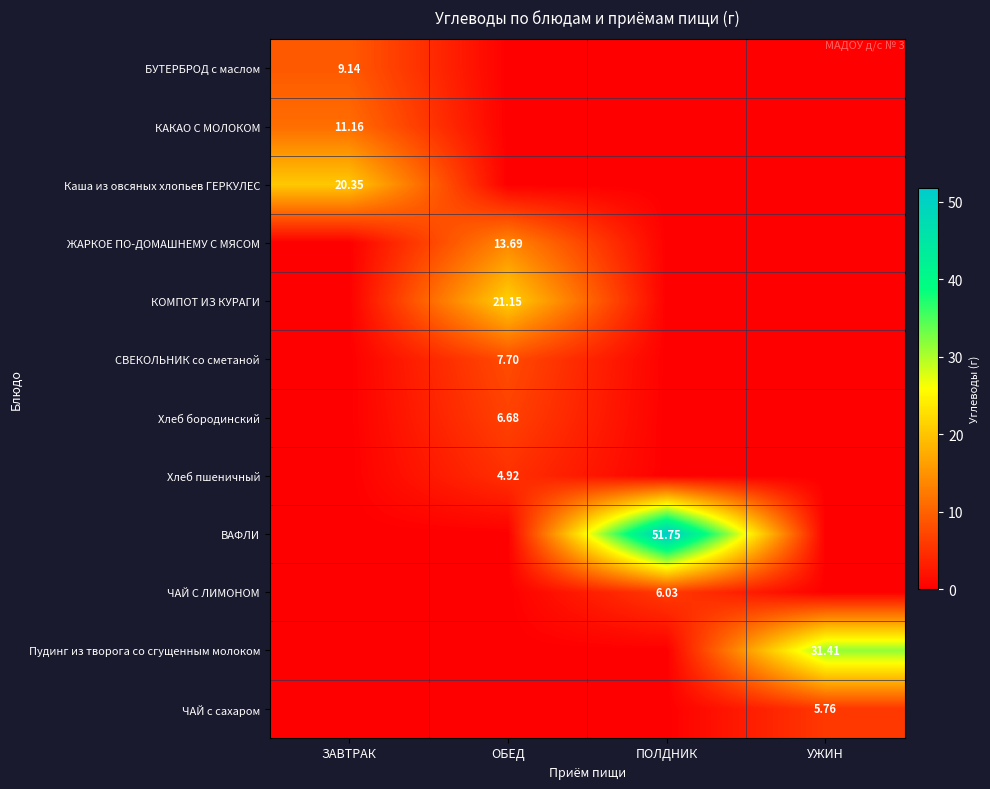

How many values in БУТЕРБРОД с маслом are above zero?

1